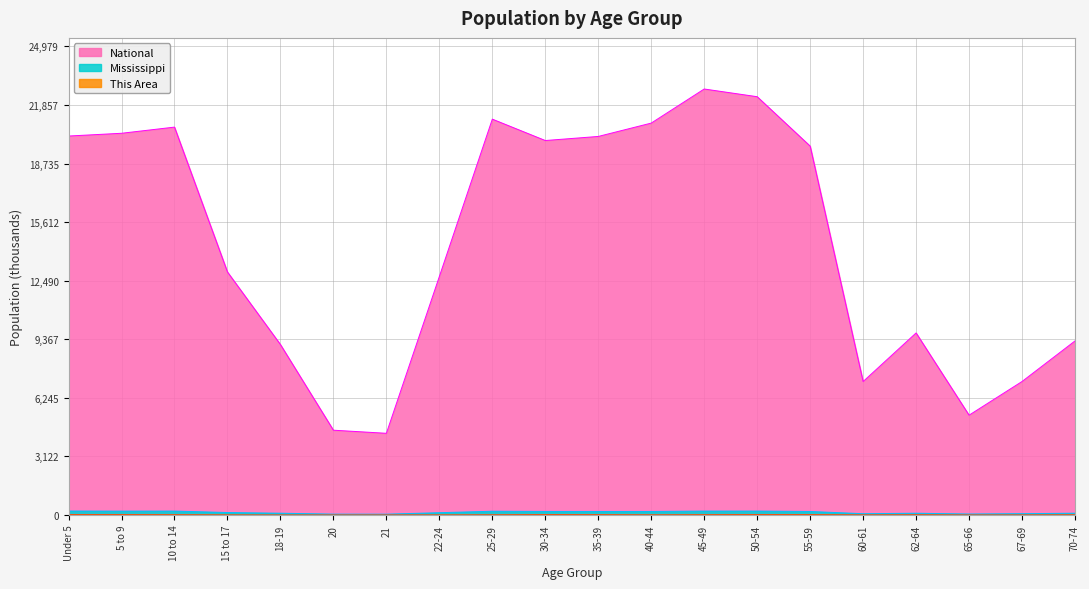

Which category has the lowest value in the Mississippi series?

21